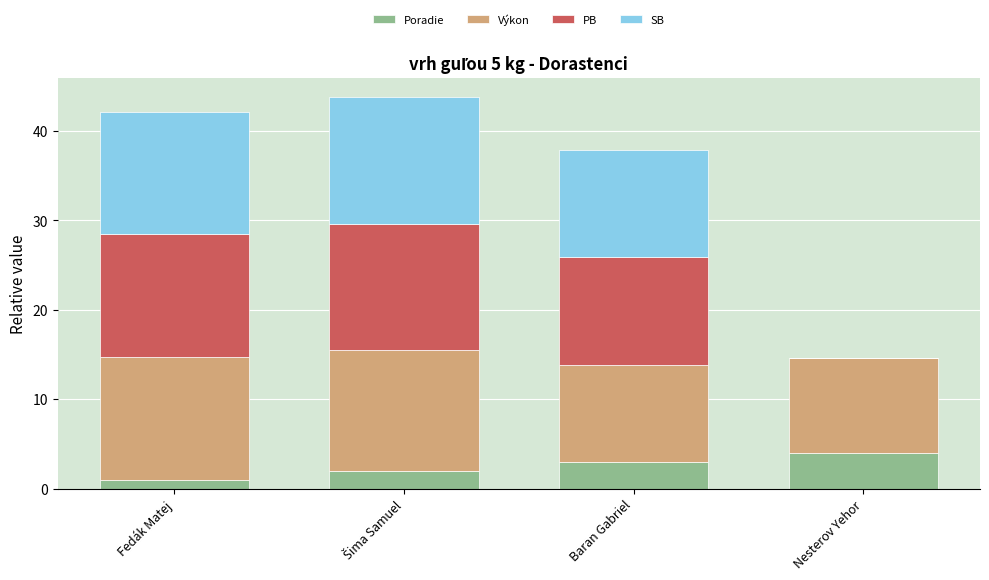

At which label does Poradie reach its peak?

Nesterov Yehor